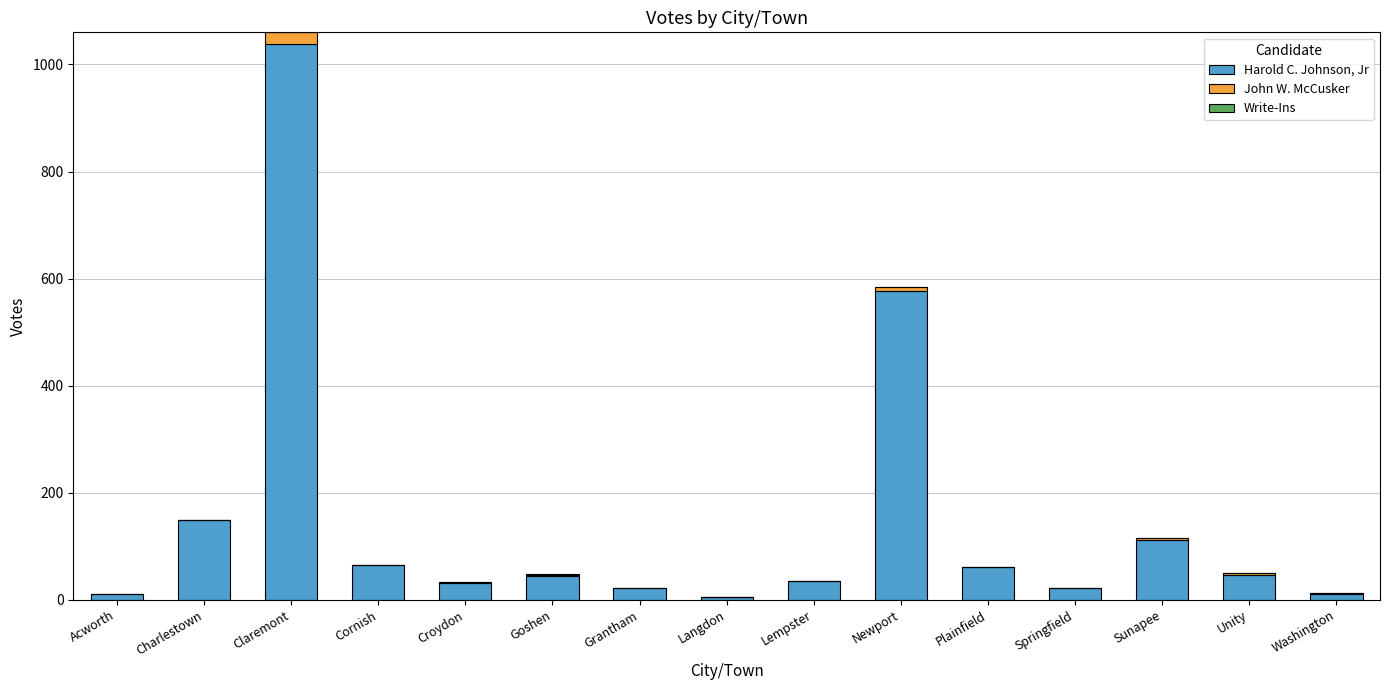

At which label does Harold C. Johnson, Jr reach its peak?

Claremont